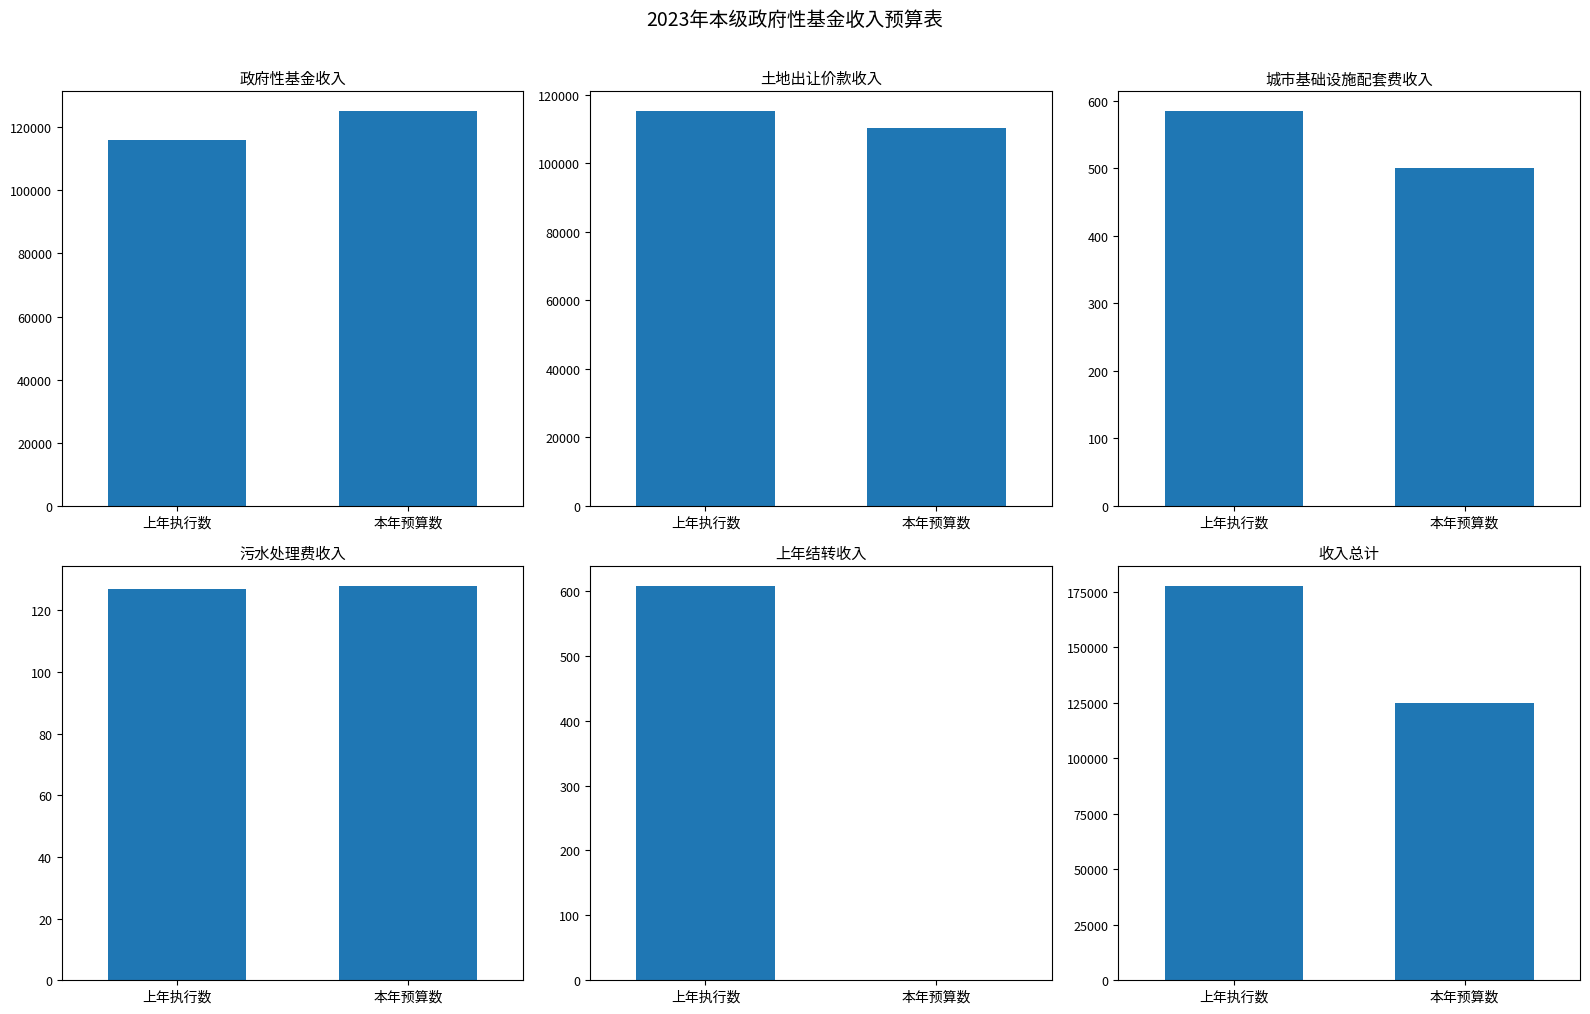

What is the sum of all 本年预算数 values?

361047